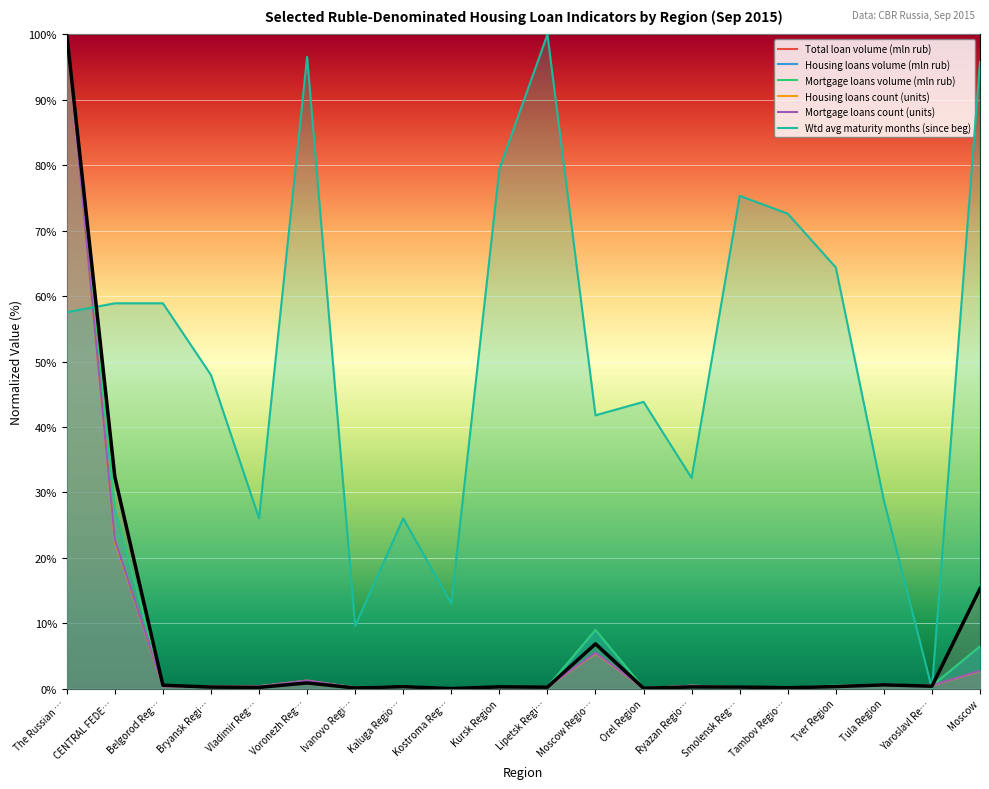

At how many categories does at least one series exceed 31?

14